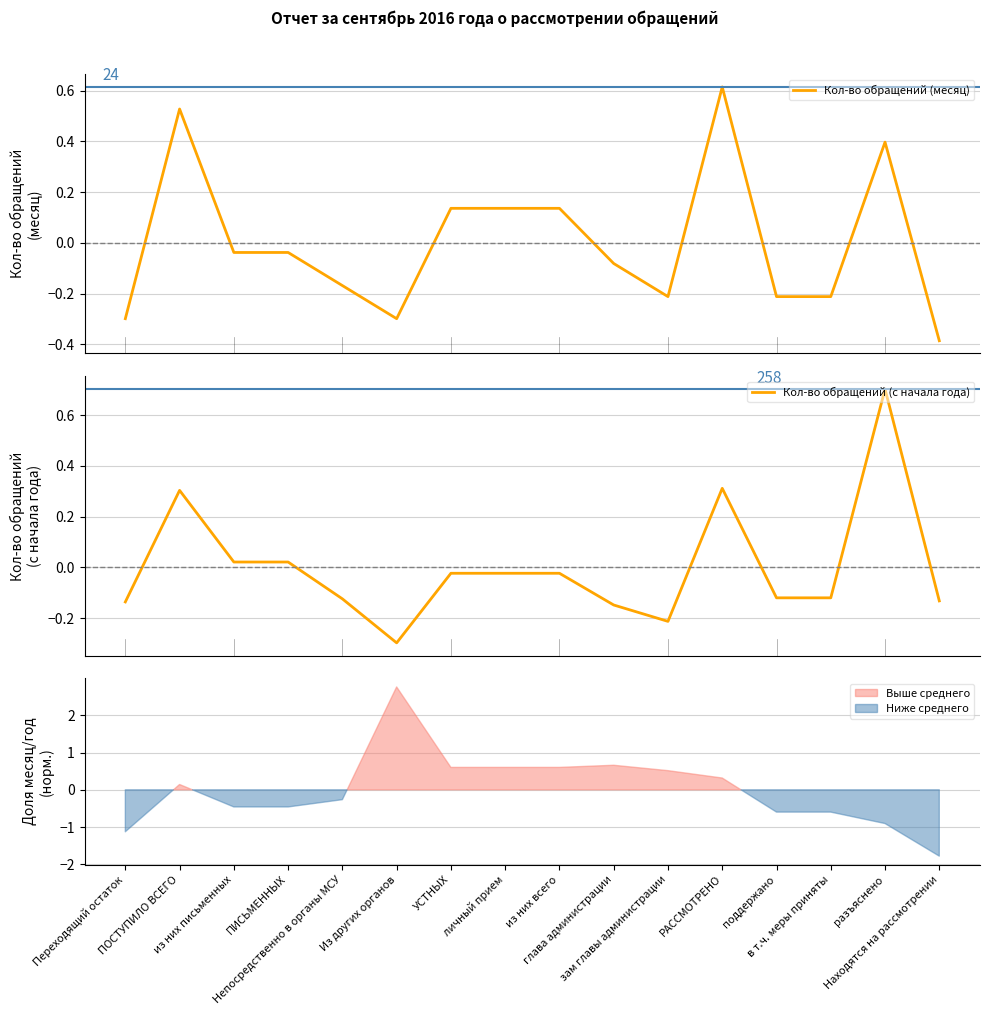

What is the smallest value displayed?

-0.4